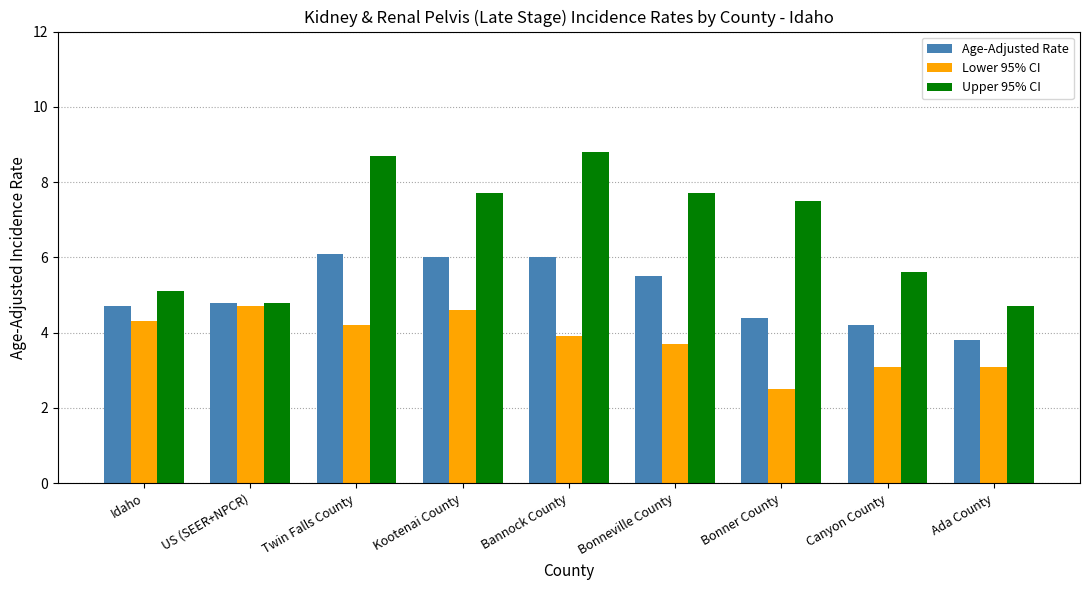

What is the label of the 9th bar from the right?

Idaho